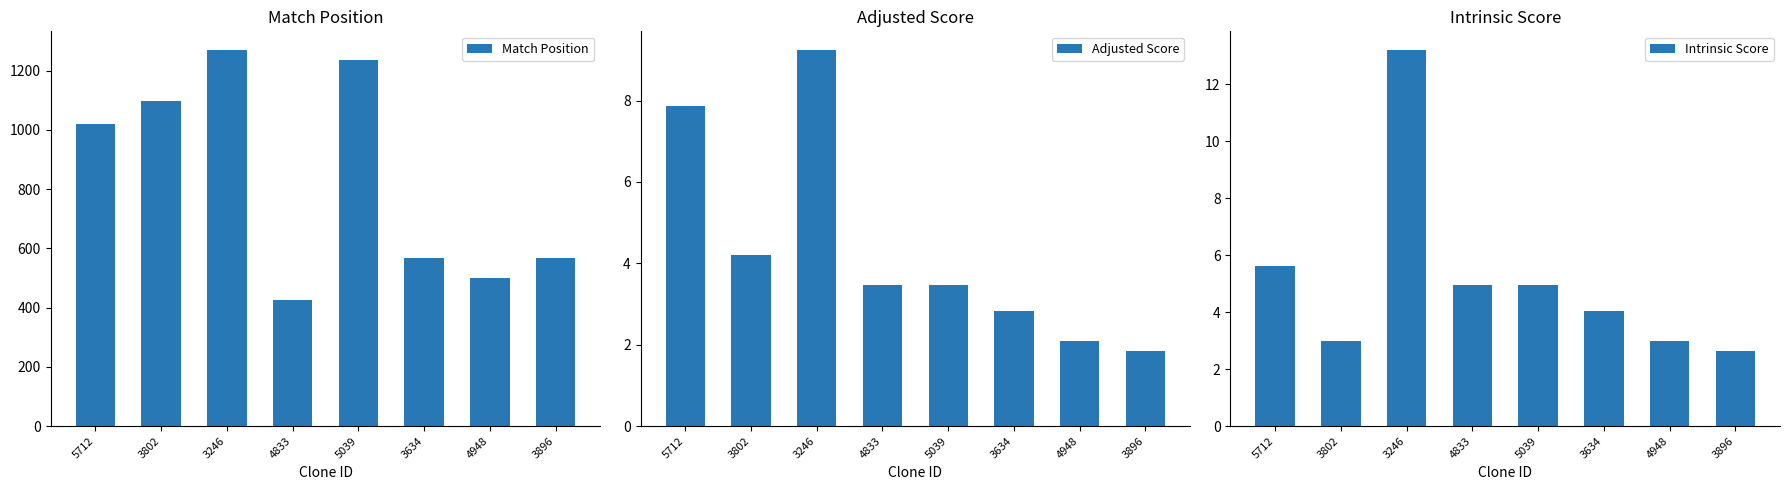

How many bars are there in each group?

3